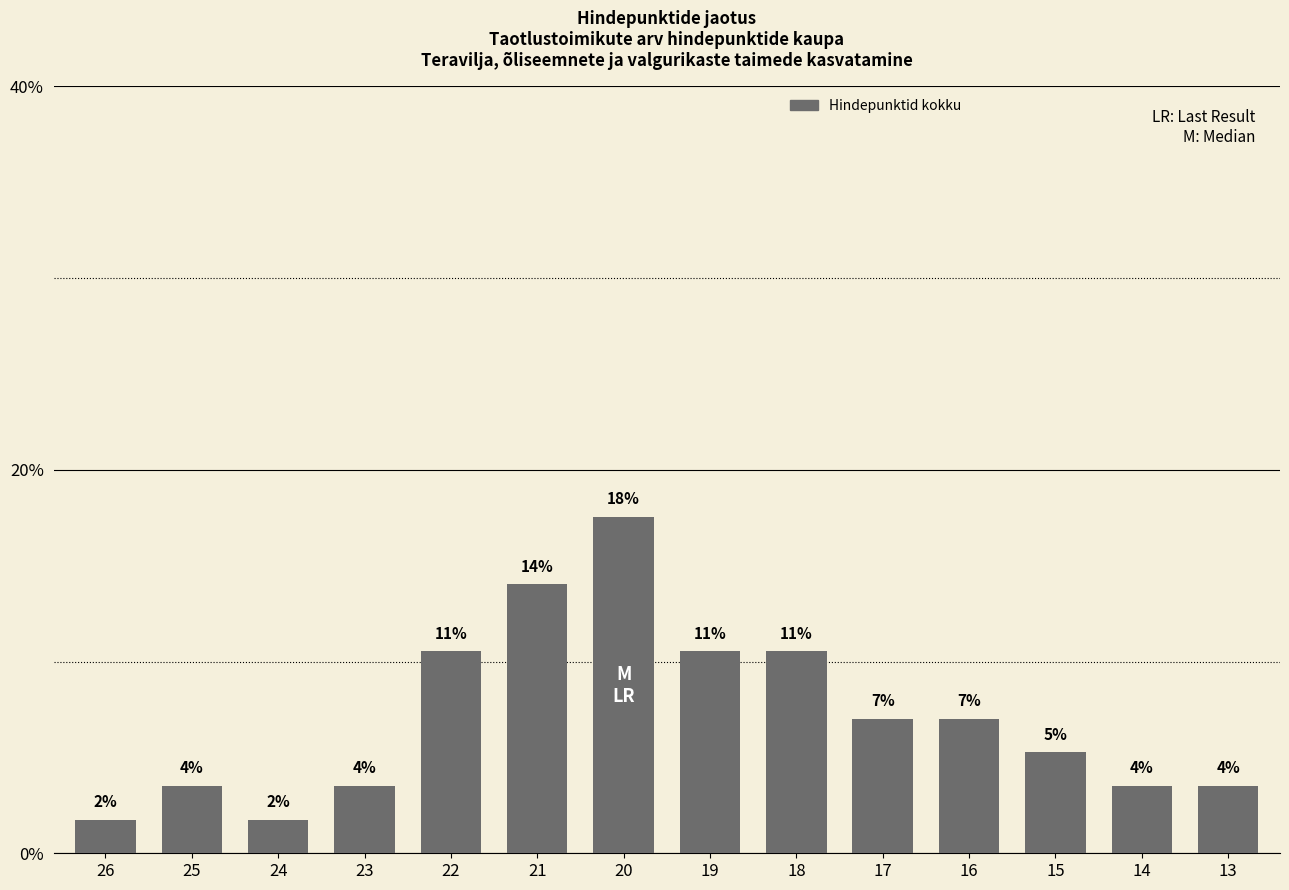

Are the bars horizontal?

No